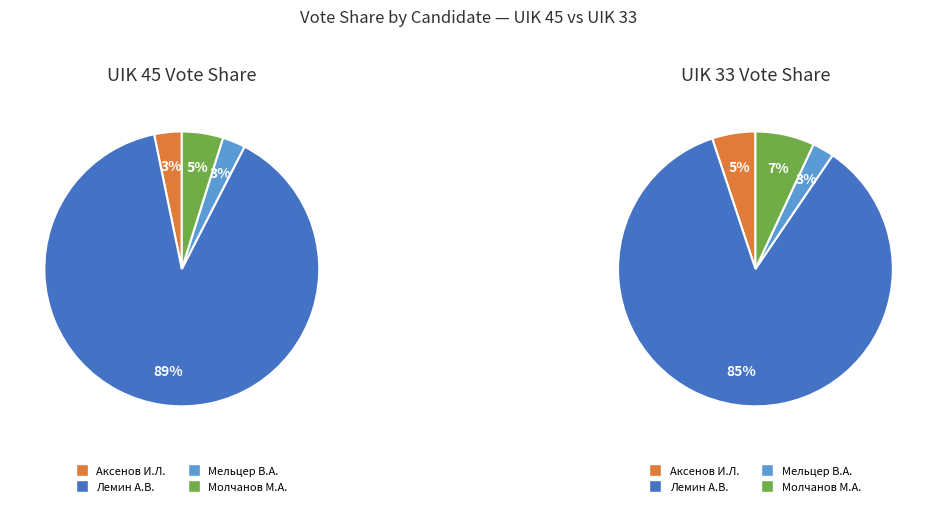

To the nearest percent, what portion does 33 represent?

53%